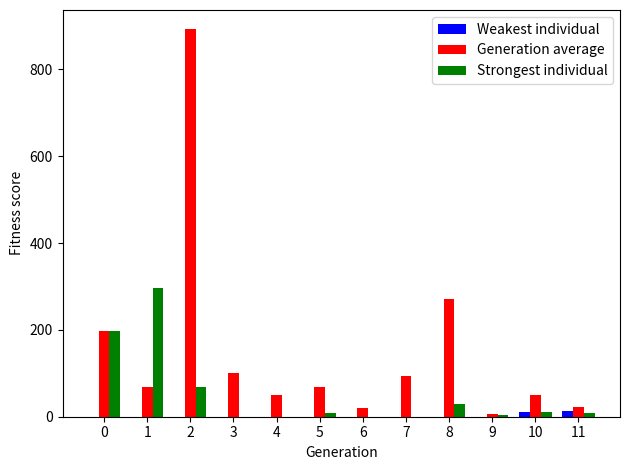

How many series are shown in this chart?

3